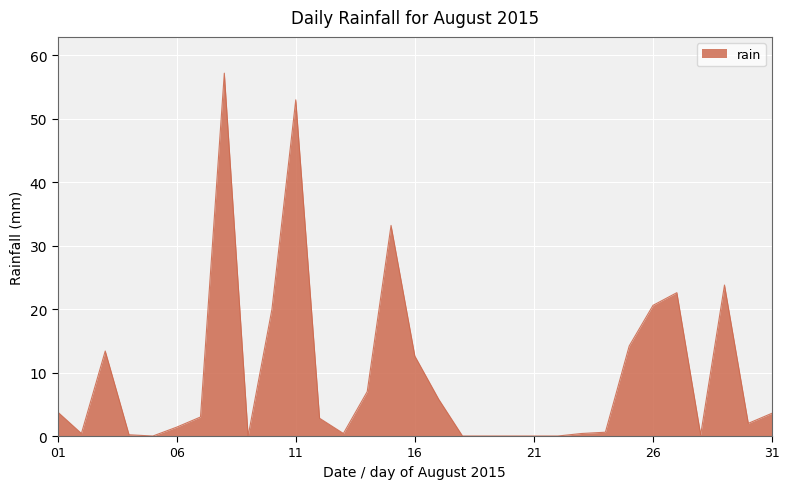

How many lines are shown in the chart?

1